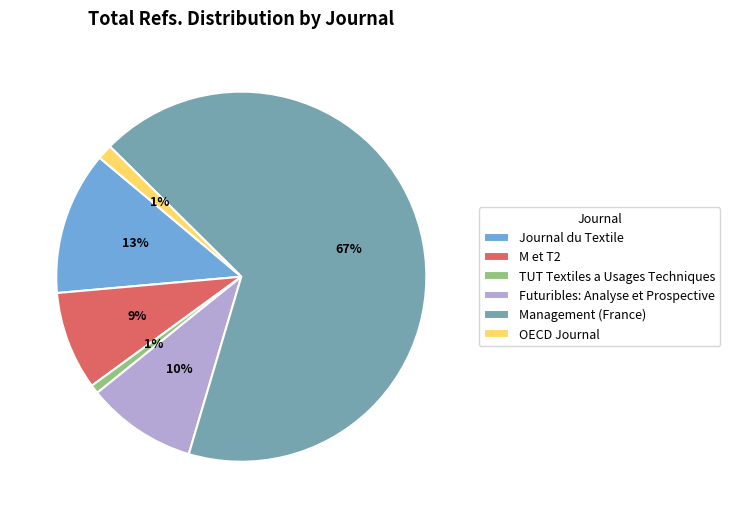

Between Management (France) and TUT Textiles a Usages Techniques, which is larger?

Management (France)